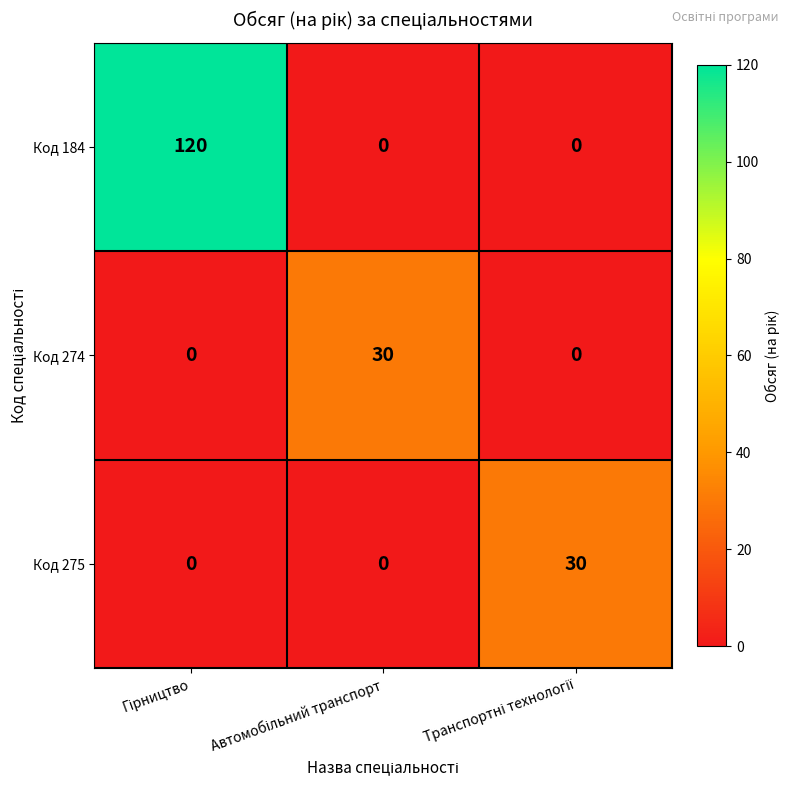

Which series has the largest total across all categories?

Код 184